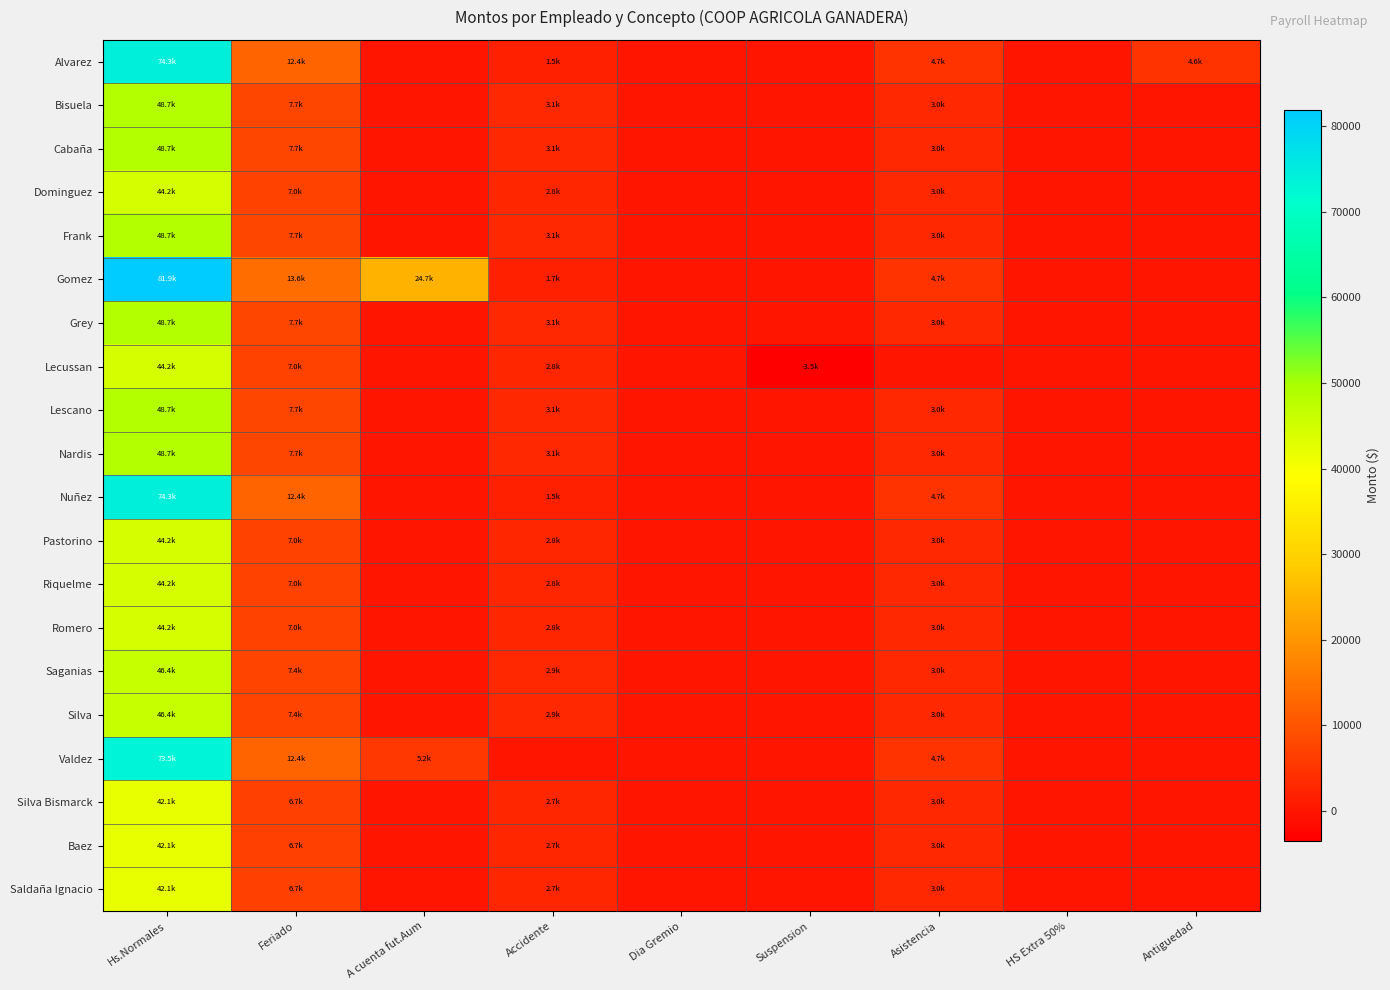

Reading right to left, extract all data points from this chart.

Alvarez: Antiguedad=4642.8	HS Extra 50%=0.0	Asistencia=4669.0	Suspension=0.0	Dia Gremio=0.0	Accidente=1547.6	A cuenta fut.Aum=0.0	Feriado=12380.8	Hs.Normales=74284.8
Bisuela: Antiguedad=0.0	HS Extra 50%=0.0	Asistencia=3034.8	Suspension=0.0	Dia Gremio=0.0	Accidente=3095.2	A cuenta fut.Aum=0.0	Feriado=7738.0	Hs.Normales=48749.4
Cabaña: Antiguedad=0.0	HS Extra 50%=0.0	Asistencia=3034.8	Suspension=0.0	Dia Gremio=0.0	Accidente=3095.2	A cuenta fut.Aum=0.0	Feriado=7738.0	Hs.Normales=48749.4
Dominguez: Antiguedad=0.0	HS Extra 50%=0.0	Asistencia=3034.8	Suspension=0.0	Dia Gremio=0.0	Accidente=2807.4	A cuenta fut.Aum=0.0	Feriado=7018.6	Hs.Normales=44217.2
Frank: Antiguedad=0.0	HS Extra 50%=0.0	Asistencia=3034.8	Suspension=0.0	Dia Gremio=0.0	Accidente=3095.2	A cuenta fut.Aum=0.0	Feriado=7738.0	Hs.Normales=48749.4
Gomez: Antiguedad=0.0	HS Extra 50%=0.0	Asistencia=4669.0	Suspension=0.0	Dia Gremio=0.0	Accidente=1706.2	A cuenta fut.Aum=24717.0	Feriado=13649.9	Hs.Normales=81899.5
Grey: Antiguedad=0.0	HS Extra 50%=0.0	Asistencia=3034.8	Suspension=0.0	Dia Gremio=0.0	Accidente=3095.2	A cuenta fut.Aum=0.0	Feriado=7738.0	Hs.Normales=48749.4
Lecussan: Antiguedad=0.0	HS Extra 50%=0.0	Asistencia=0.0	Suspension=-3509.3	Dia Gremio=0.0	Accidente=2807.4	A cuenta fut.Aum=0.0	Feriado=7018.6	Hs.Normales=44217.2
Lescano: Antiguedad=0.0	HS Extra 50%=0.0	Asistencia=3034.8	Suspension=0.0	Dia Gremio=0.0	Accidente=3095.2	A cuenta fut.Aum=0.0	Feriado=7738.0	Hs.Normales=48749.4
Nardis: Antiguedad=0.0	HS Extra 50%=0.0	Asistencia=3034.8	Suspension=0.0	Dia Gremio=0.0	Accidente=3095.2	A cuenta fut.Aum=0.0	Feriado=7738.0	Hs.Normales=48749.4
Nuñez: Antiguedad=0.0	HS Extra 50%=0.0	Asistencia=4669.0	Suspension=0.0	Dia Gremio=0.0	Accidente=1547.6	A cuenta fut.Aum=0.0	Feriado=12380.8	Hs.Normales=74284.8
Pastorino: Antiguedad=0.0	HS Extra 50%=0.0	Asistencia=3034.8	Suspension=0.0	Dia Gremio=0.0	Accidente=2807.4	A cuenta fut.Aum=0.0	Feriado=7018.6	Hs.Normales=44217.2
Riquelme: Antiguedad=0.0	HS Extra 50%=0.0	Asistencia=3034.8	Suspension=0.0	Dia Gremio=0.0	Accidente=2807.4	A cuenta fut.Aum=0.0	Feriado=7018.6	Hs.Normales=44217.2
Romero: Antiguedad=0.0	HS Extra 50%=0.0	Asistencia=3034.8	Suspension=0.0	Dia Gremio=0.0	Accidente=2807.4	A cuenta fut.Aum=0.0	Feriado=7018.6	Hs.Normales=44217.2
Saganias: Antiguedad=0.0	HS Extra 50%=0.0	Asistencia=3034.8	Suspension=0.0	Dia Gremio=0.0	Accidente=2947.8	A cuenta fut.Aum=0.0	Feriado=7369.6	Hs.Normales=46428.5
Silva: Antiguedad=0.0	HS Extra 50%=0.0	Asistencia=3034.8	Suspension=0.0	Dia Gremio=0.0	Accidente=2947.8	A cuenta fut.Aum=0.0	Feriado=7369.6	Hs.Normales=46428.5
Valdez: Antiguedad=0.0	HS Extra 50%=0.0	Asistencia=4669.0	Suspension=0.0	Dia Gremio=0.0	Accidente=0.0	A cuenta fut.Aum=5169.9	Feriado=12380.8	Hs.Normales=73511.0
Silva Bismarck: Antiguedad=0.0	HS Extra 50%=0.0	Asistencia=3034.8	Suspension=0.0	Dia Gremio=0.0	Accidente=2673.8	A cuenta fut.Aum=0.0	Feriado=6684.4	Hs.Normales=42111.7
Baez: Antiguedad=0.0	HS Extra 50%=0.0	Asistencia=3034.8	Suspension=0.0	Dia Gremio=0.0	Accidente=2673.8	A cuenta fut.Aum=0.0	Feriado=6684.4	Hs.Normales=42111.7
Saldaña Ignacio: Antiguedad=0.0	HS Extra 50%=0.0	Asistencia=3034.8	Suspension=0.0	Dia Gremio=0.0	Accidente=2673.8	A cuenta fut.Aum=0.0	Feriado=6684.4	Hs.Normales=42111.7